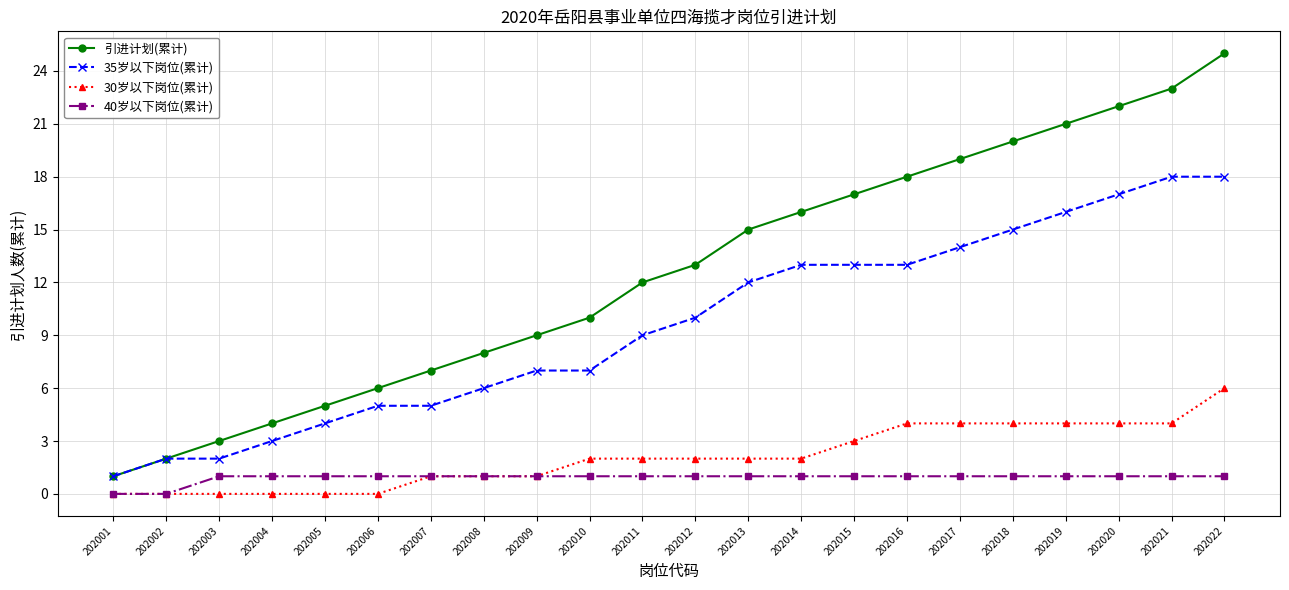

At which label is 30岁以下岗位(累计) closest to 3?

202015